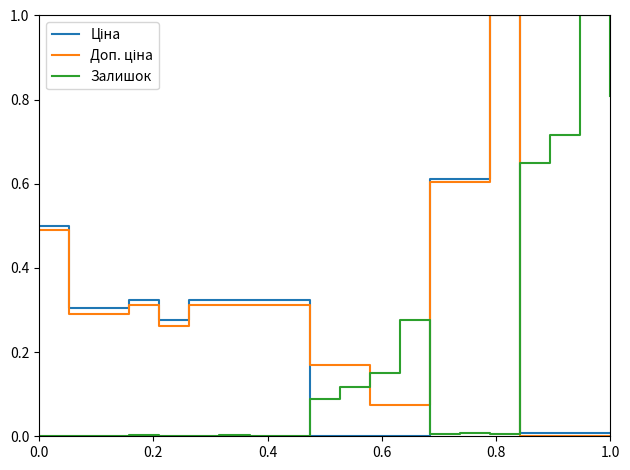

The value of Залишок at 0.0 is -0.3. True or false?

False